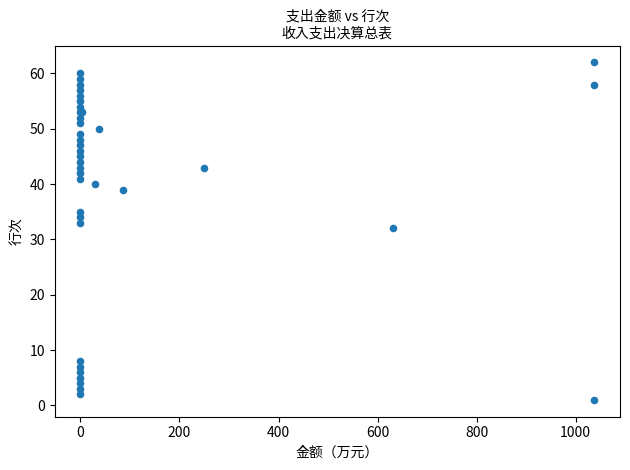

What Y value in the scatter plot is closest to 31?

32